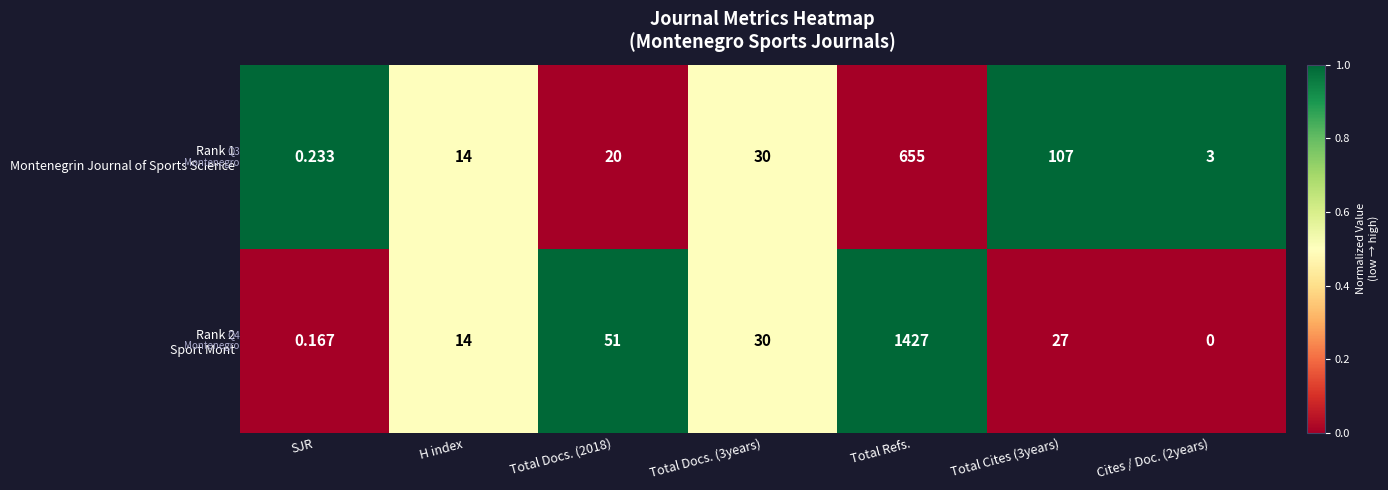

How many categories are shown in the chart?

7